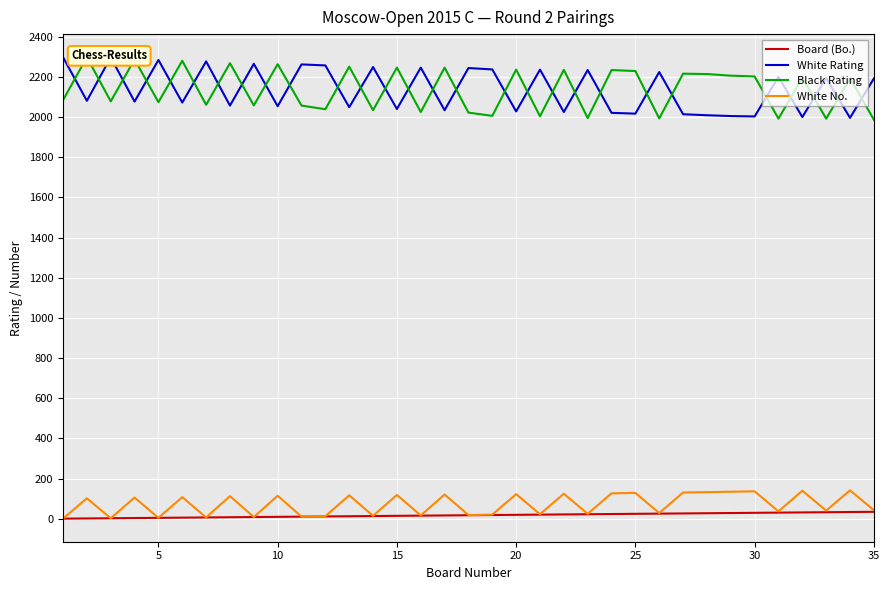

True or false: White Rating and Board (Bo.) cross at least once.

False